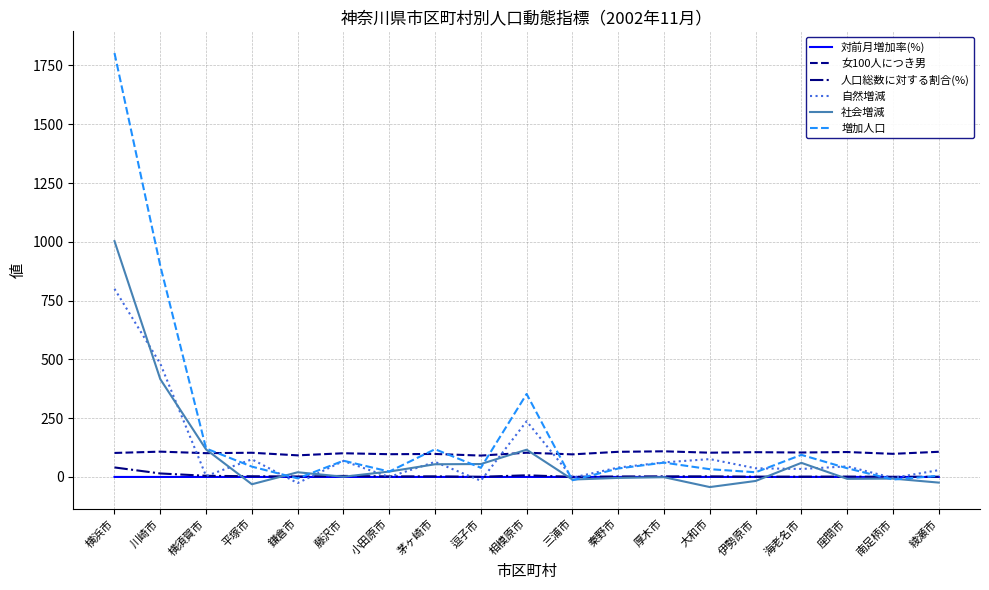

The 女100人につき男 series shows 176.1 at 綾瀬市. True or false?

False